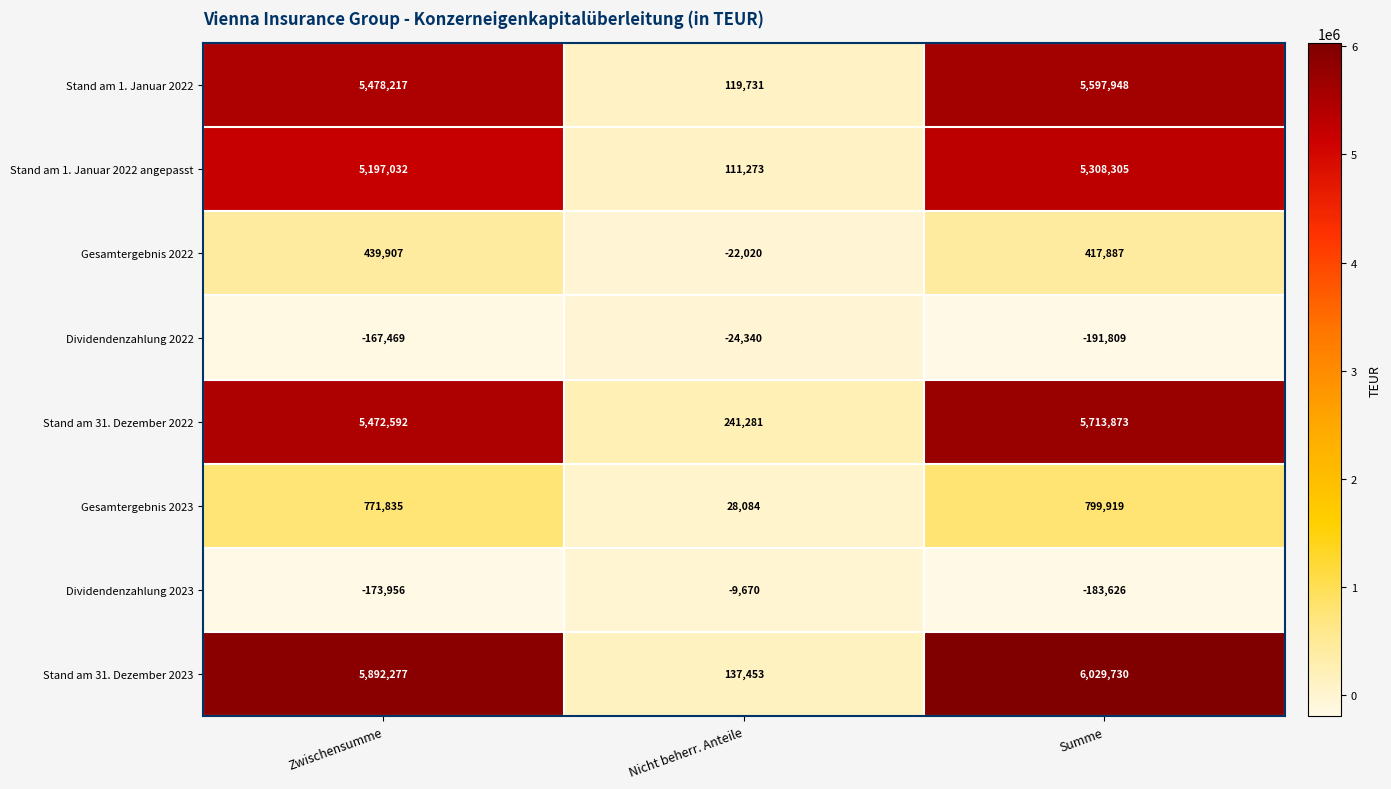

Reading left to right, list all the values displayed in this chart.

Stand am 1. Januar 2022: Zwischensumme=5478217	Nicht beherr. Anteile=119731	Summe=5597948
Stand am 1. Januar 2022 angepasst: Zwischensumme=5197032	Nicht beherr. Anteile=111273	Summe=5308305
Gesamtergebnis 2022: Zwischensumme=439907	Nicht beherr. Anteile=-22020	Summe=417887
Dividendenzahlung 2022: Zwischensumme=-167469	Nicht beherr. Anteile=-24340	Summe=-191809
Stand am 31. Dezember 2022: Zwischensumme=5472592	Nicht beherr. Anteile=241281	Summe=5713873
Gesamtergebnis 2023: Zwischensumme=771835	Nicht beherr. Anteile=28084	Summe=799919
Dividendenzahlung 2023: Zwischensumme=-173956	Nicht beherr. Anteile=-9670	Summe=-183626
Stand am 31. Dezember 2023: Zwischensumme=5892277	Nicht beherr. Anteile=137453	Summe=6029730